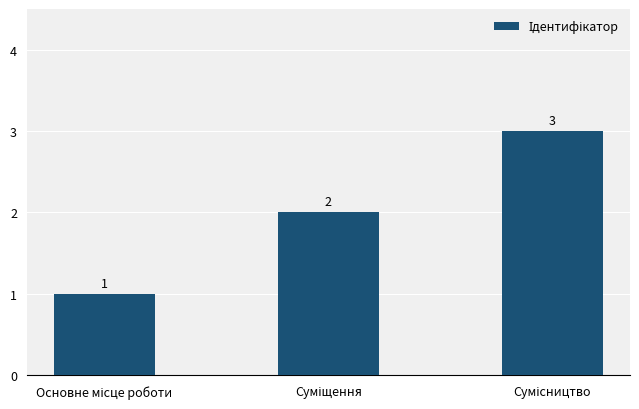

How many values are between 1 and 3?

3